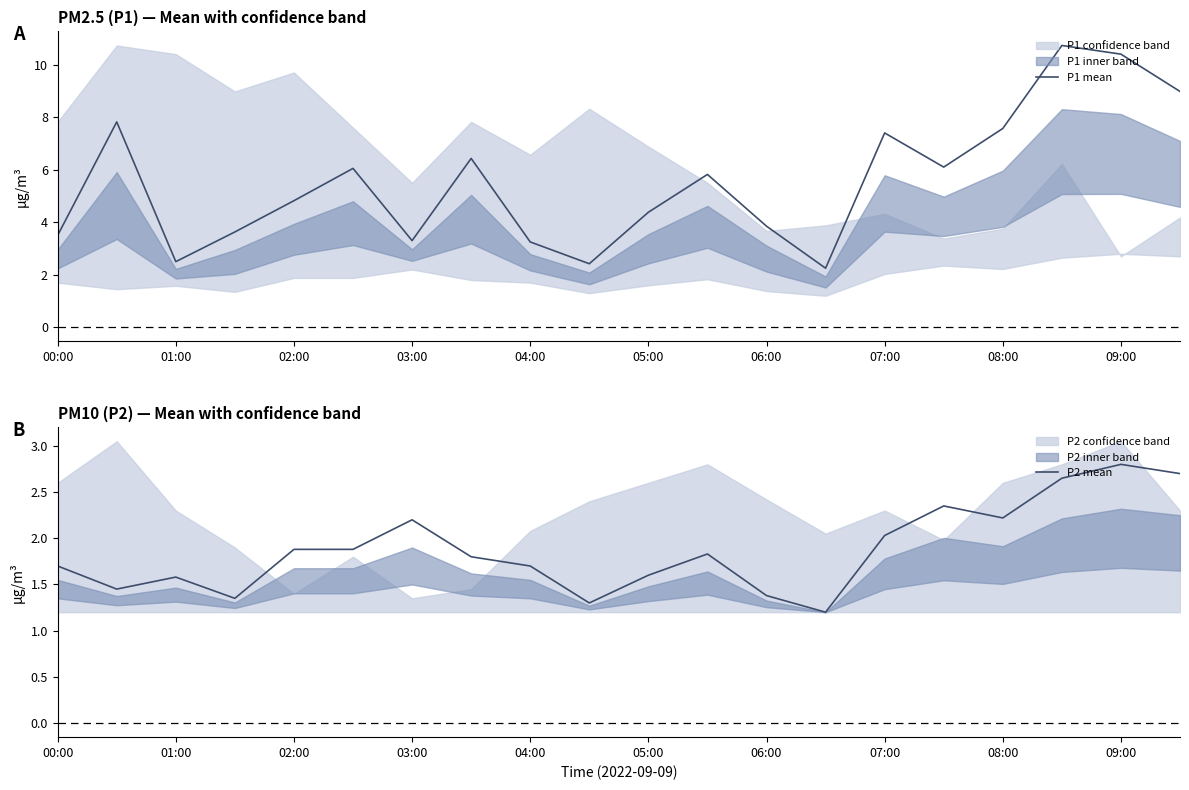

What is the average value of the P2 mean series?

1.9